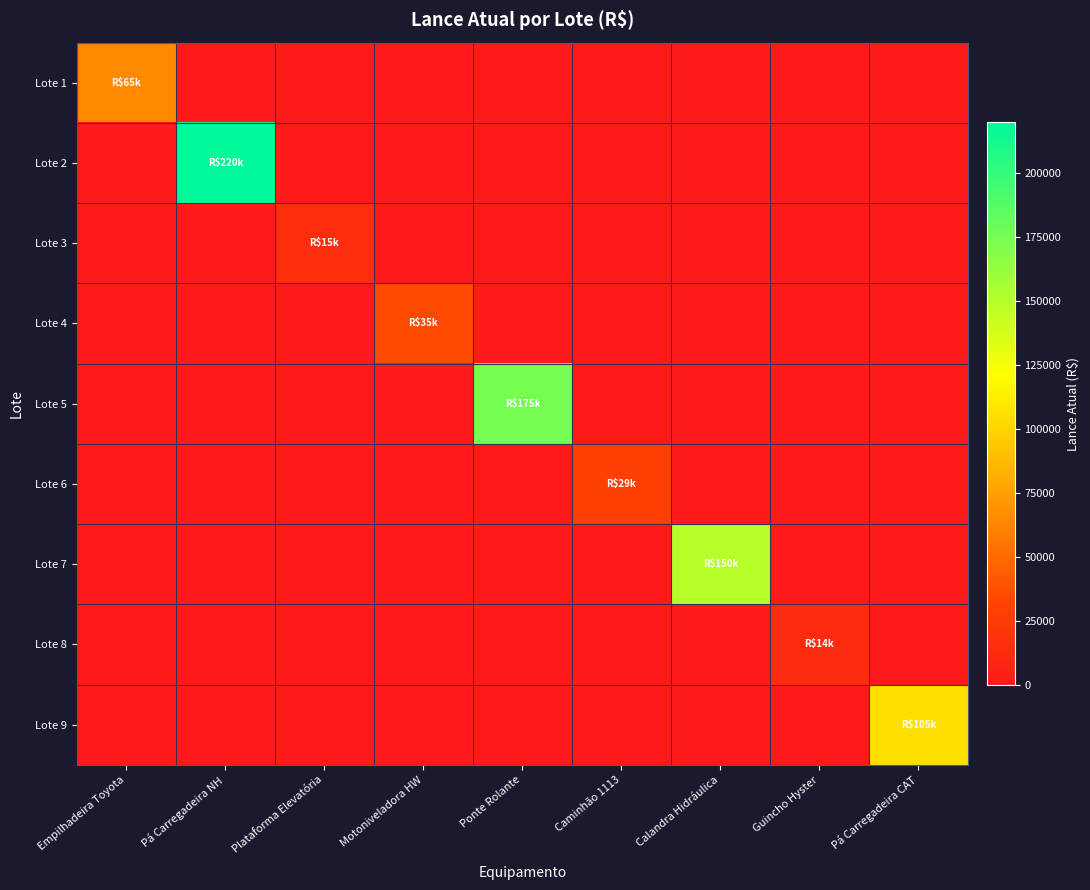

How many categories are shown in the chart?

9